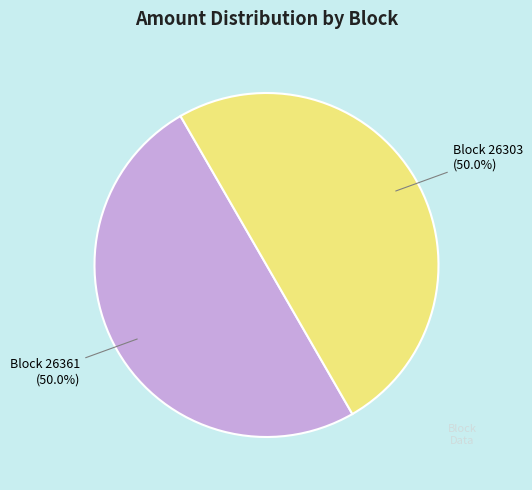

How many segments does this pie chart have?

2